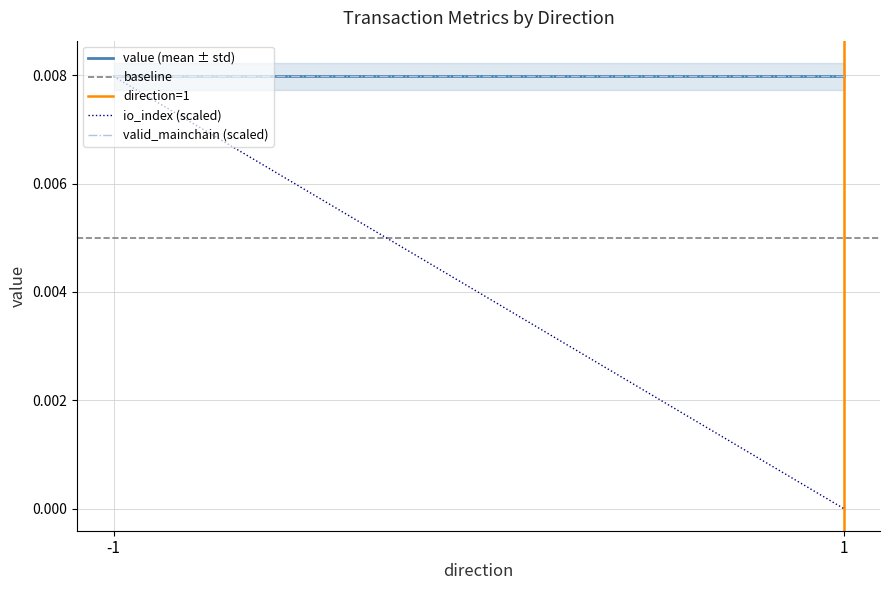

At -1, list the series in order from largest to smallest.

value (mean ± std), io_index (scaled), valid_mainchain (scaled), baseline, direction=1